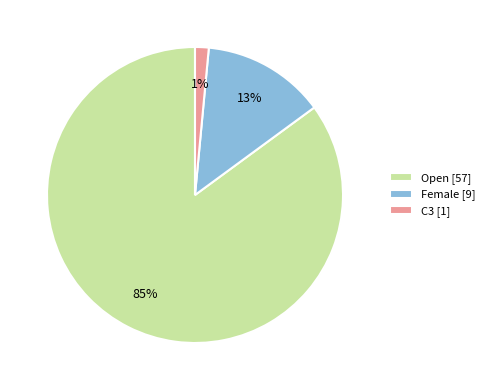

Count the number of slices in the pie.

3